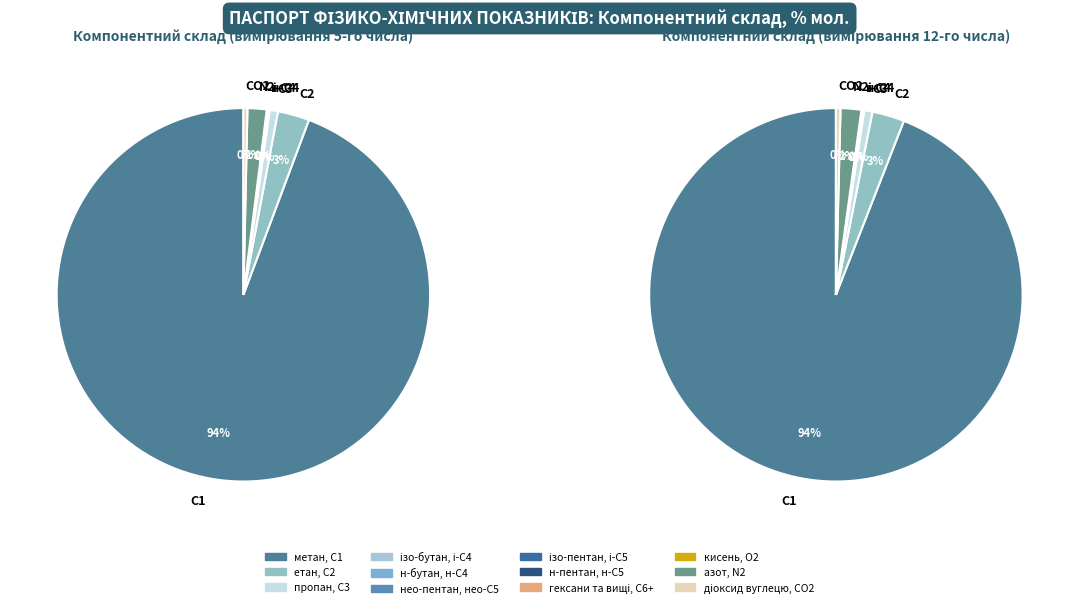

Is метан, С1 the majority of the pie?

Yes